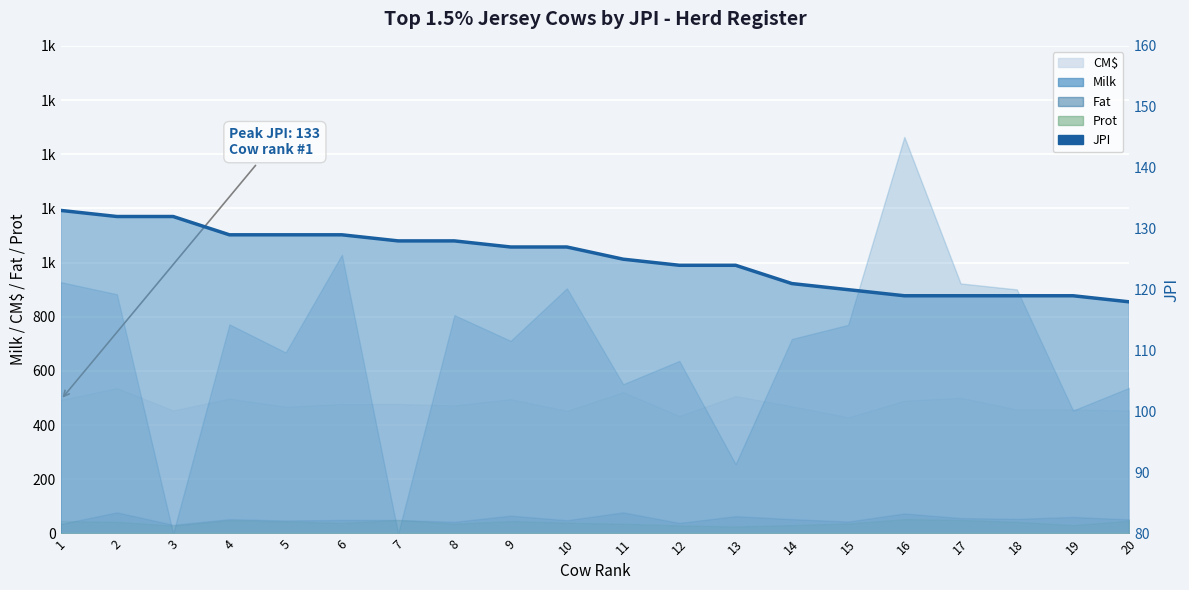

True or false: the data shows 121 at 14.

True